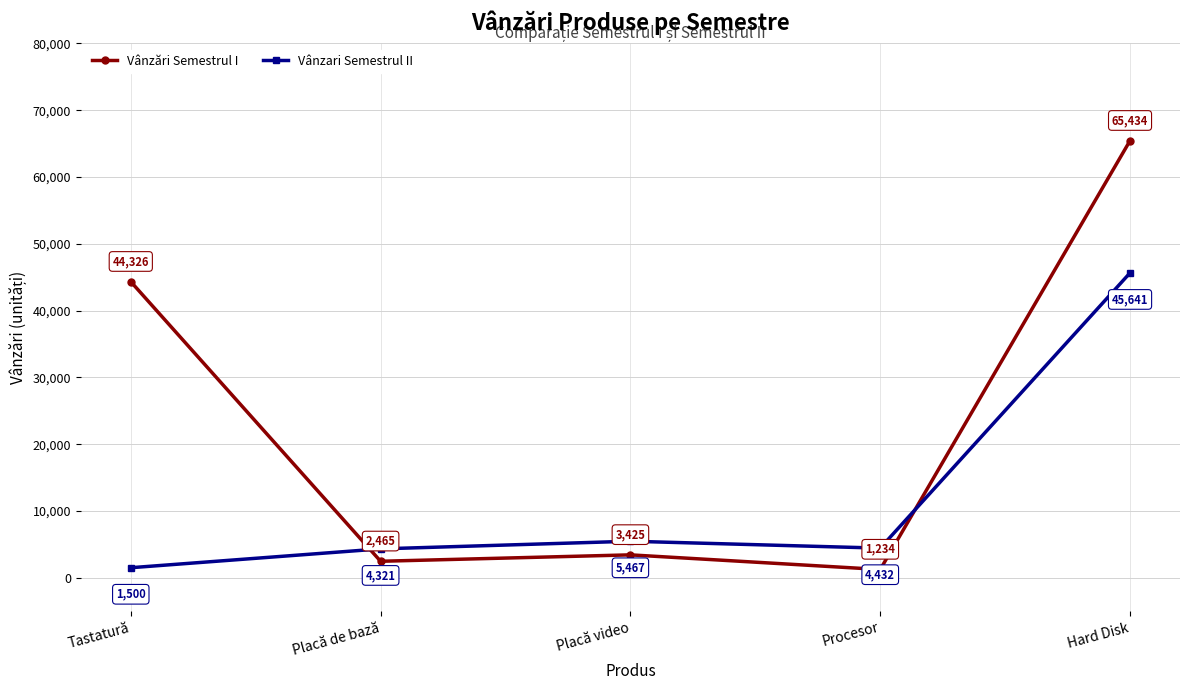

What is the maximum value for Vânzari Semestrul II?

45641